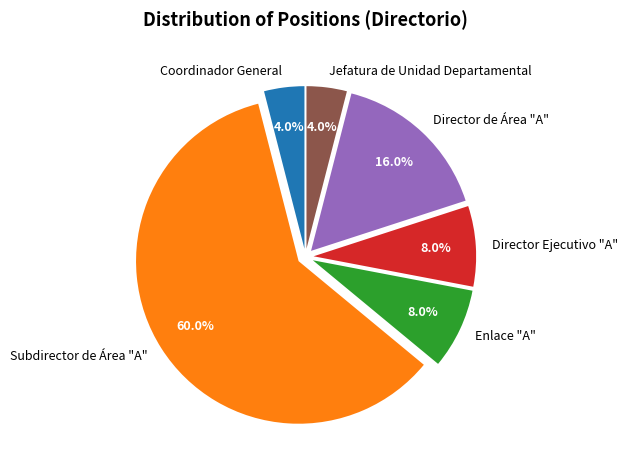

To the nearest percent, what is the difference between the Coordinador General and Director de Área "A" slice percentages?

12%